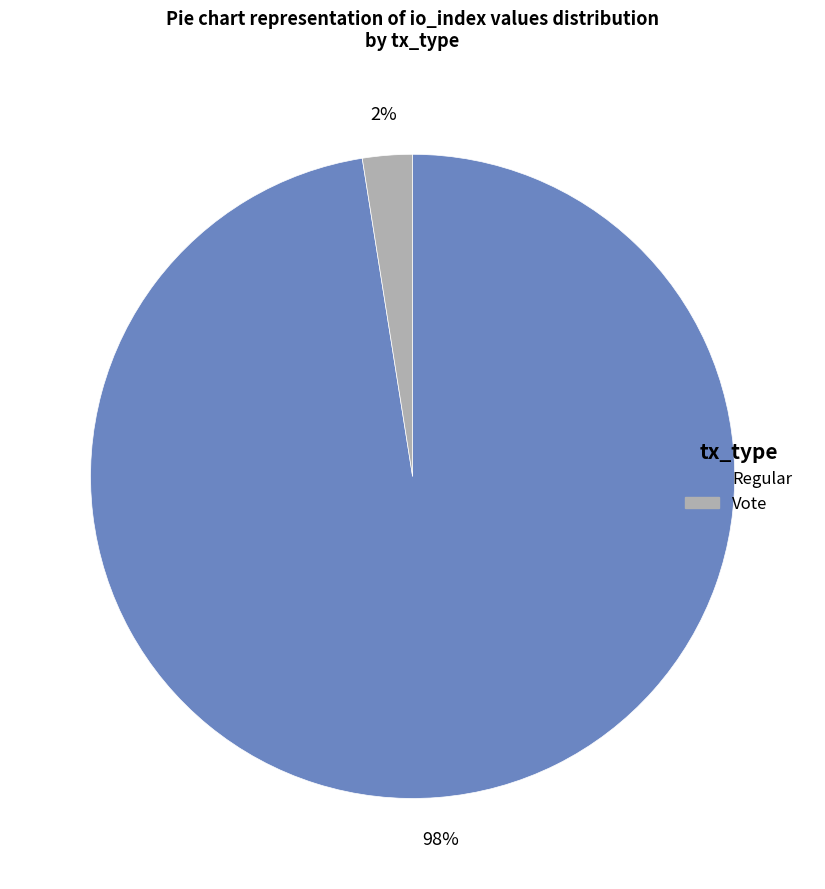

Count the number of slices in the pie.

2